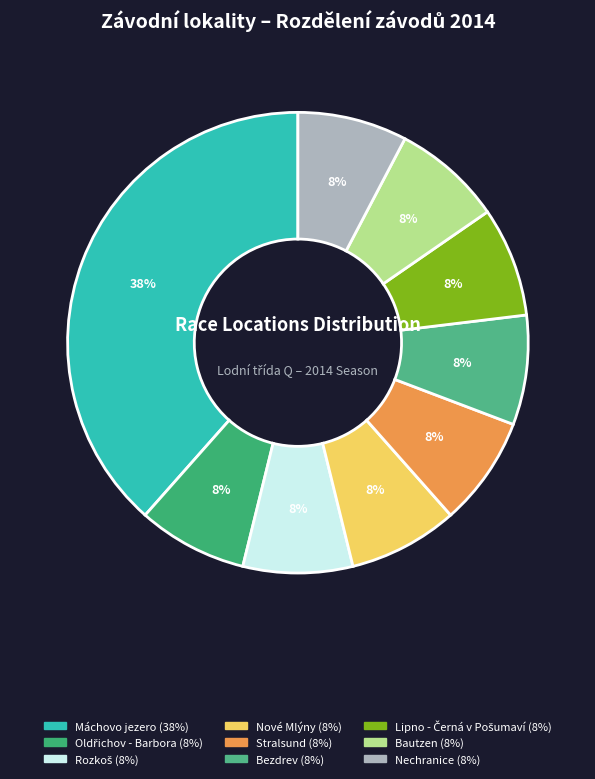

Does Máchovo jezero account for over 50% of the chart?

No